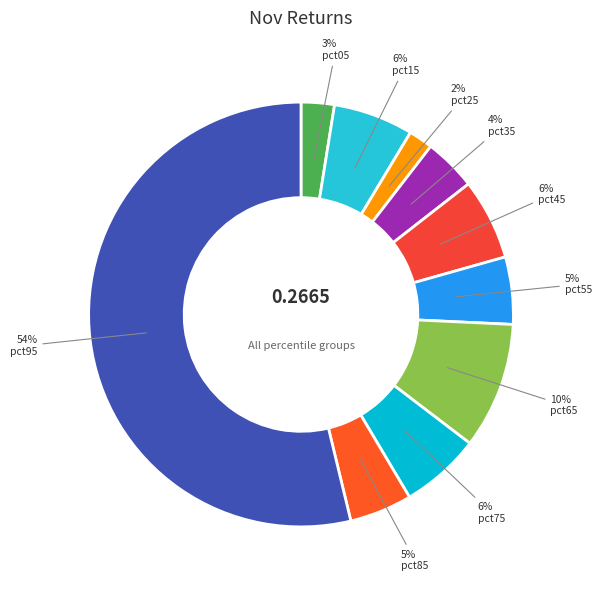

Rank the categories by value from highest to lowest.

pct95, pct65, pct45, pct75, pct15, pct55, pct85, pct35, pct05, pct25